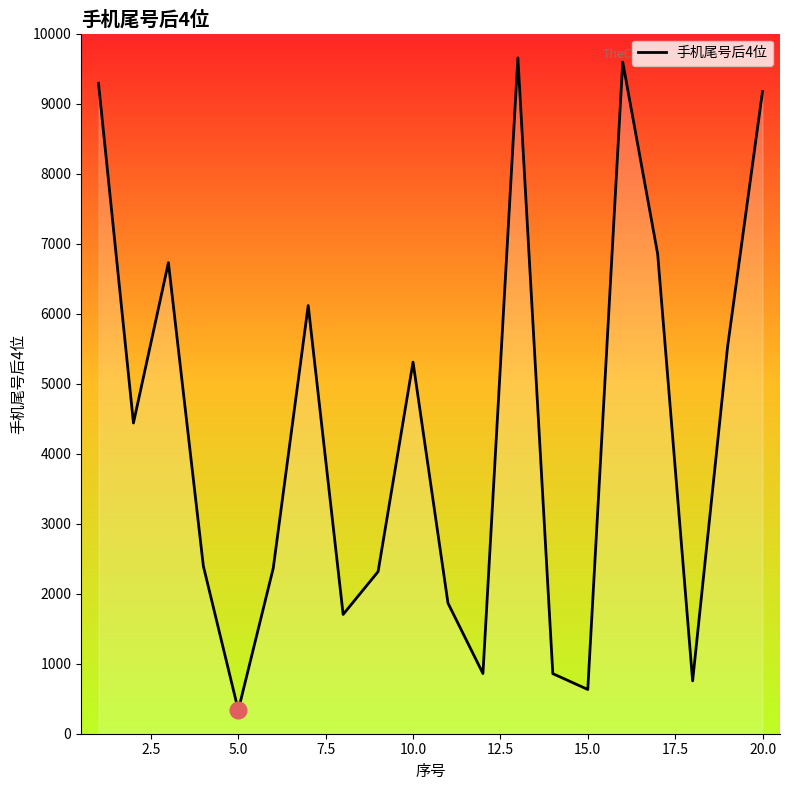

How many lines are shown in the chart?

1